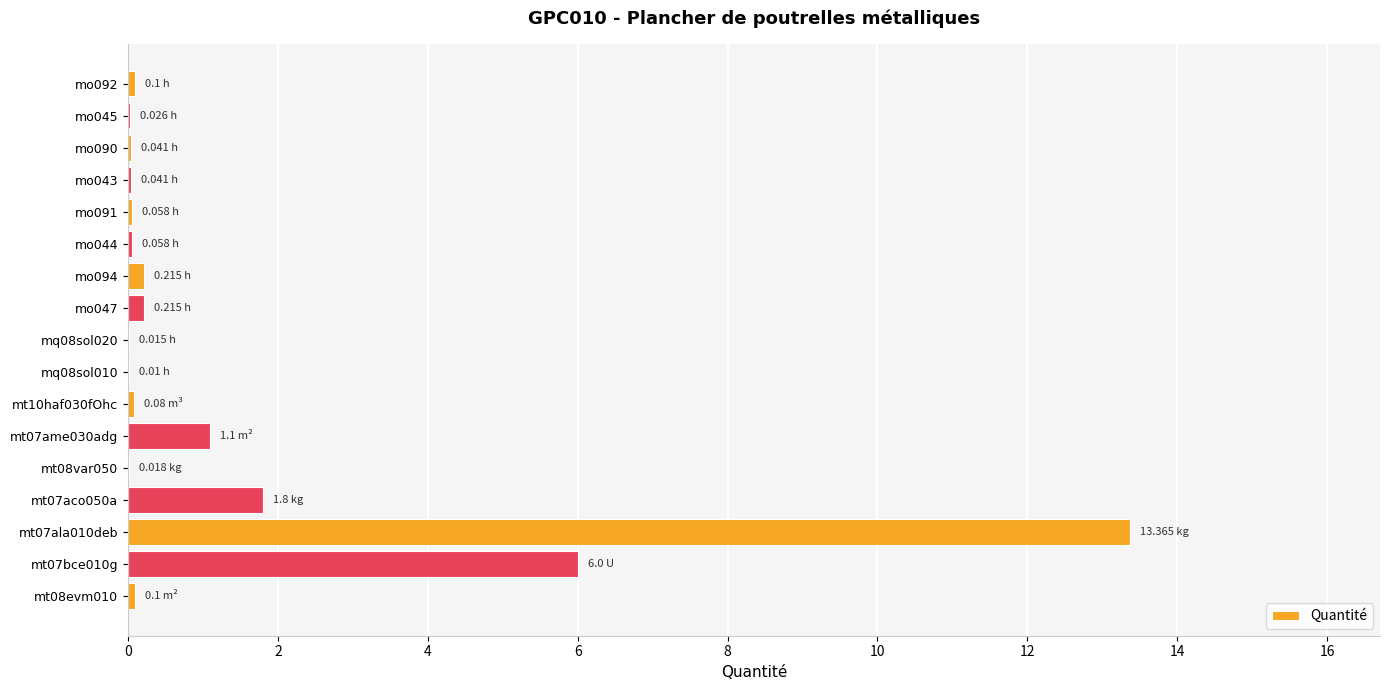

What is the sum of all values?

23.2